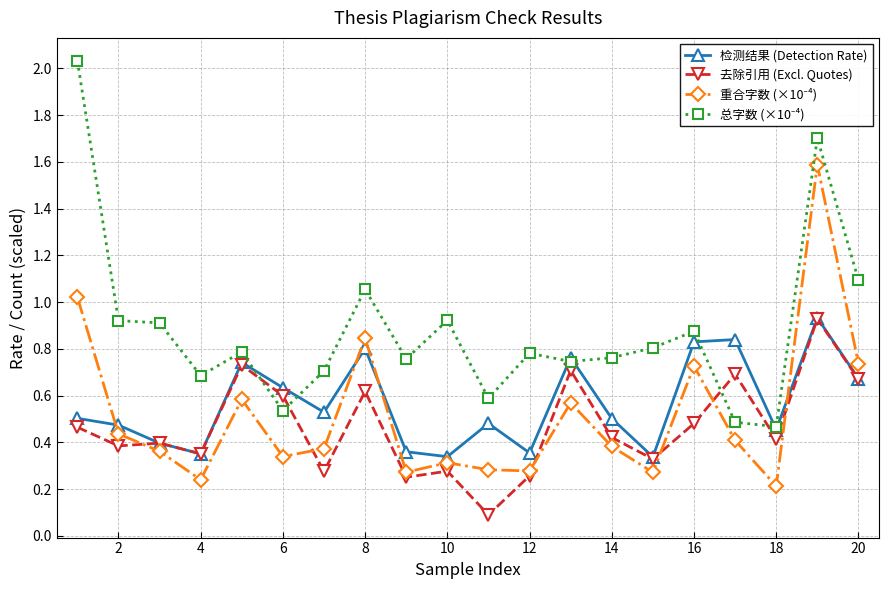

True or false: 去除引用 (Excl. Quotes) has more than 0 points higher than both neighbors.

True